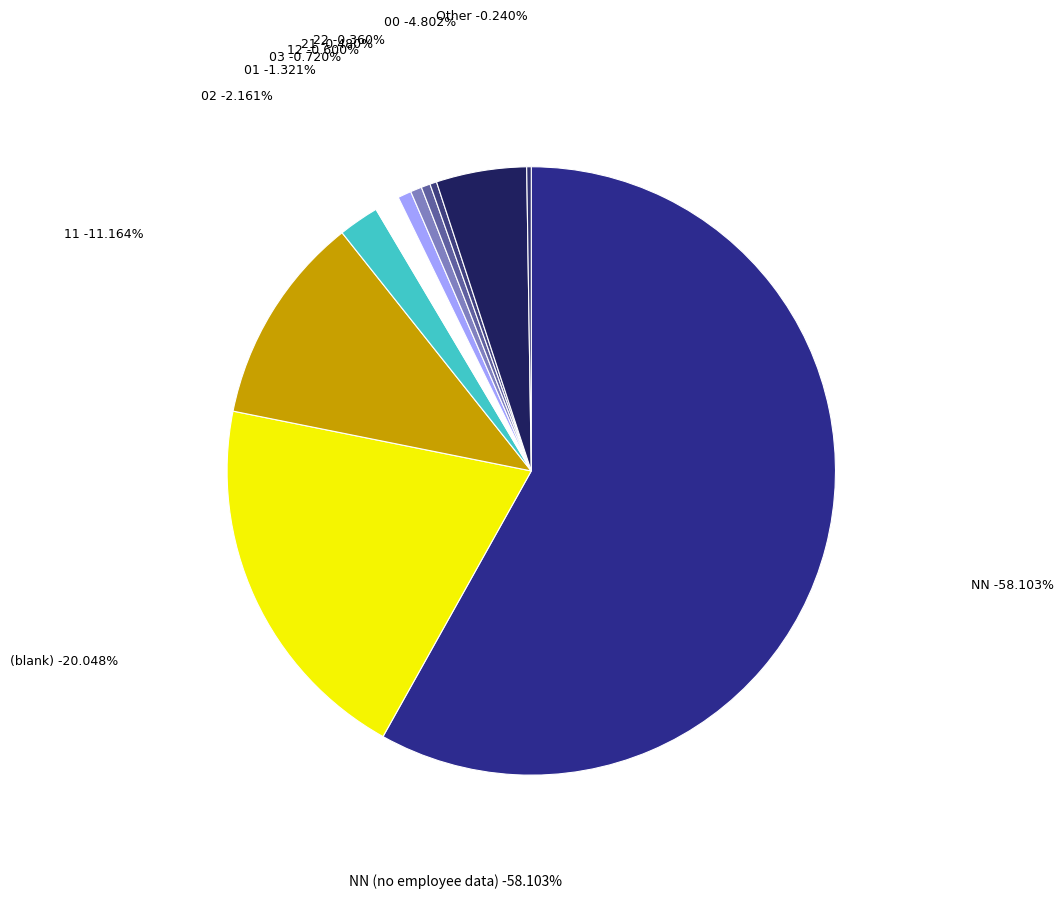

Does any single category account for the majority?

Yes